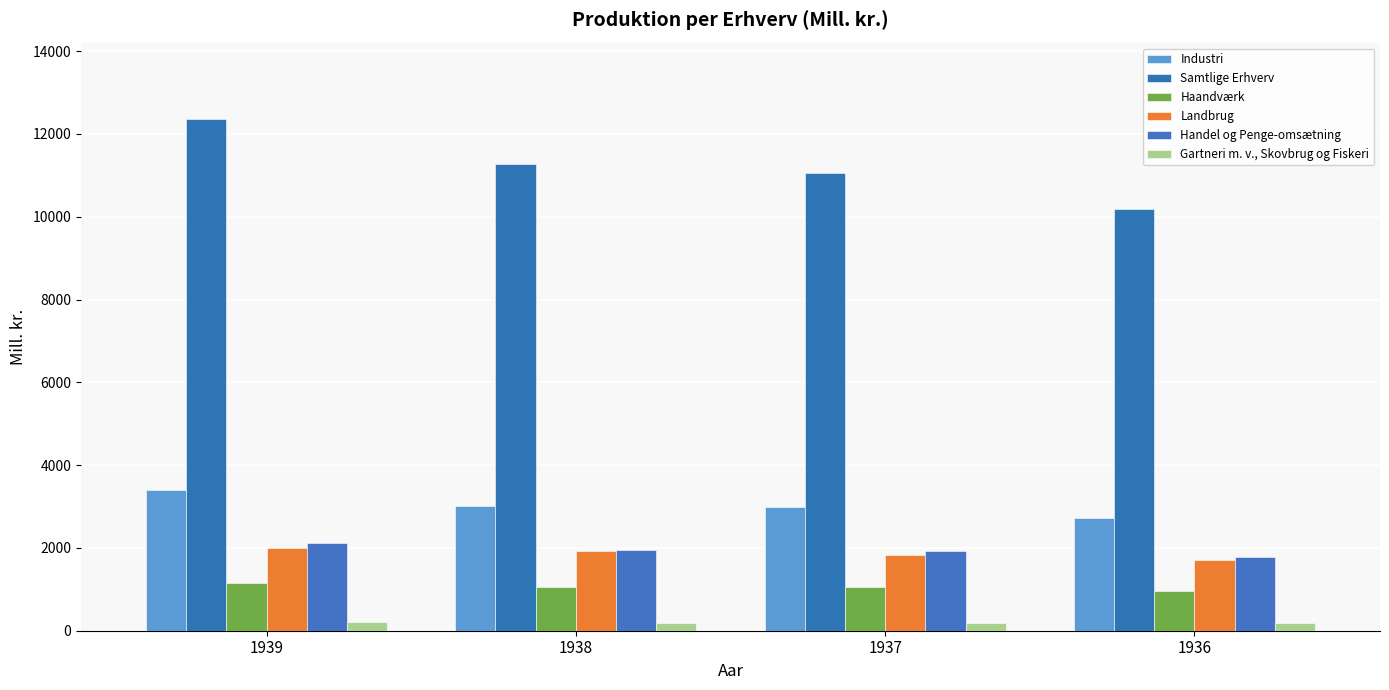

What is the smallest value displayed?

175.2